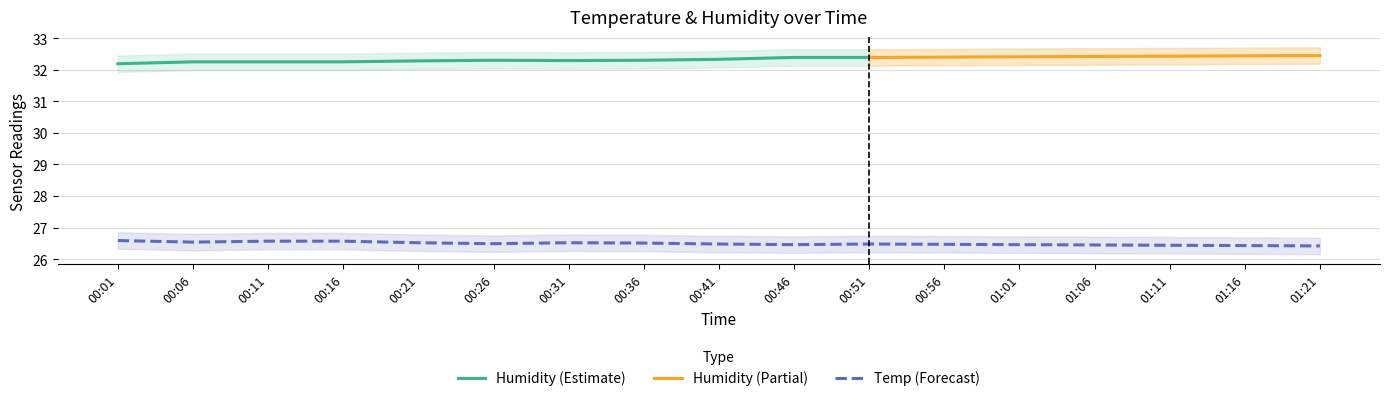

What is the sum of all values?

450.4